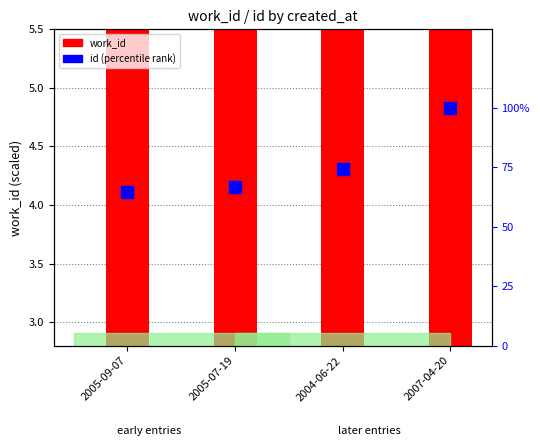

Count the number of categories in the chart.

4